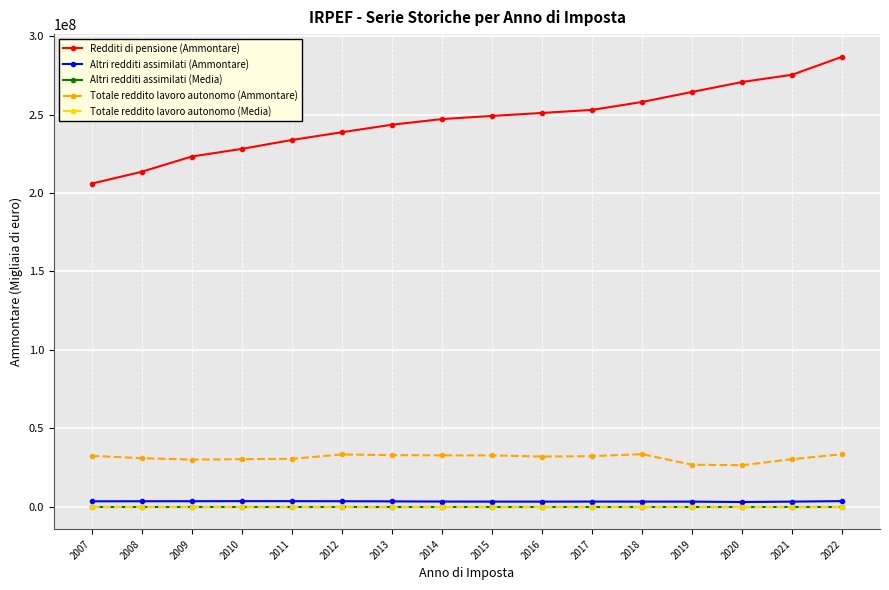

Which series changed the most between 2011 and 2020?

Redditi di pensione (Ammontare)